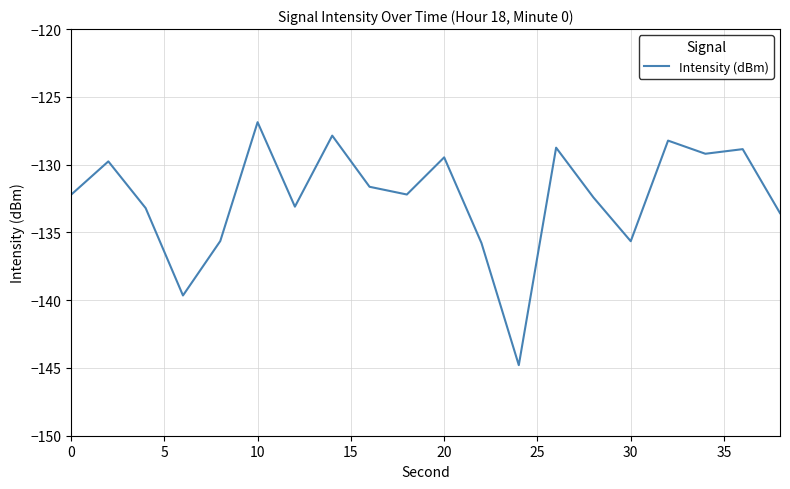

What is the smallest value displayed?

-144.8